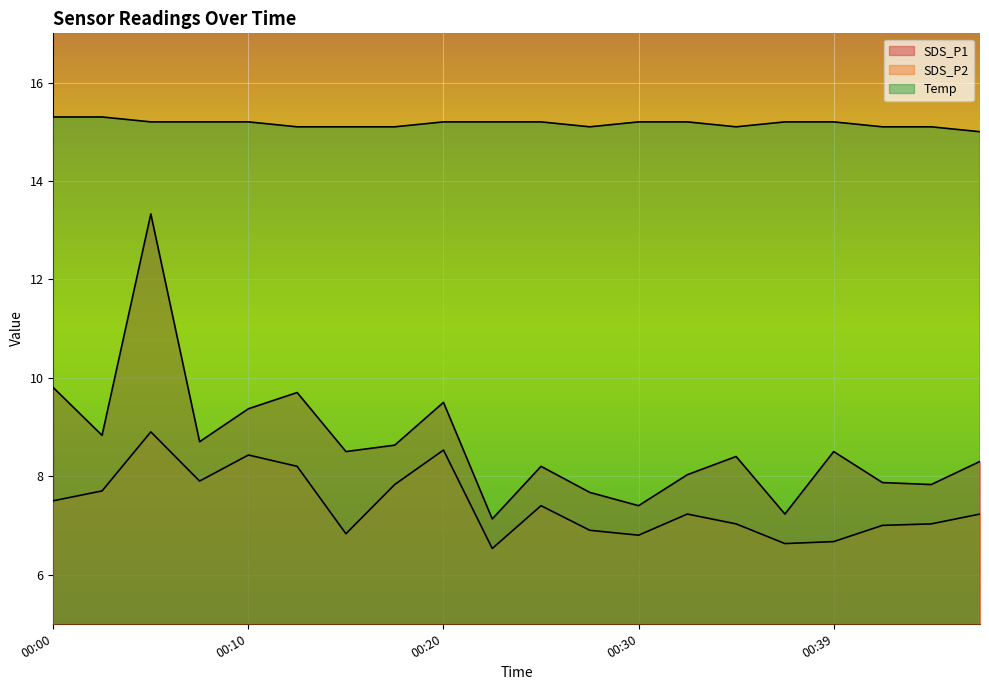

At which category does SDS_P2 reach its first local peak?

00:05